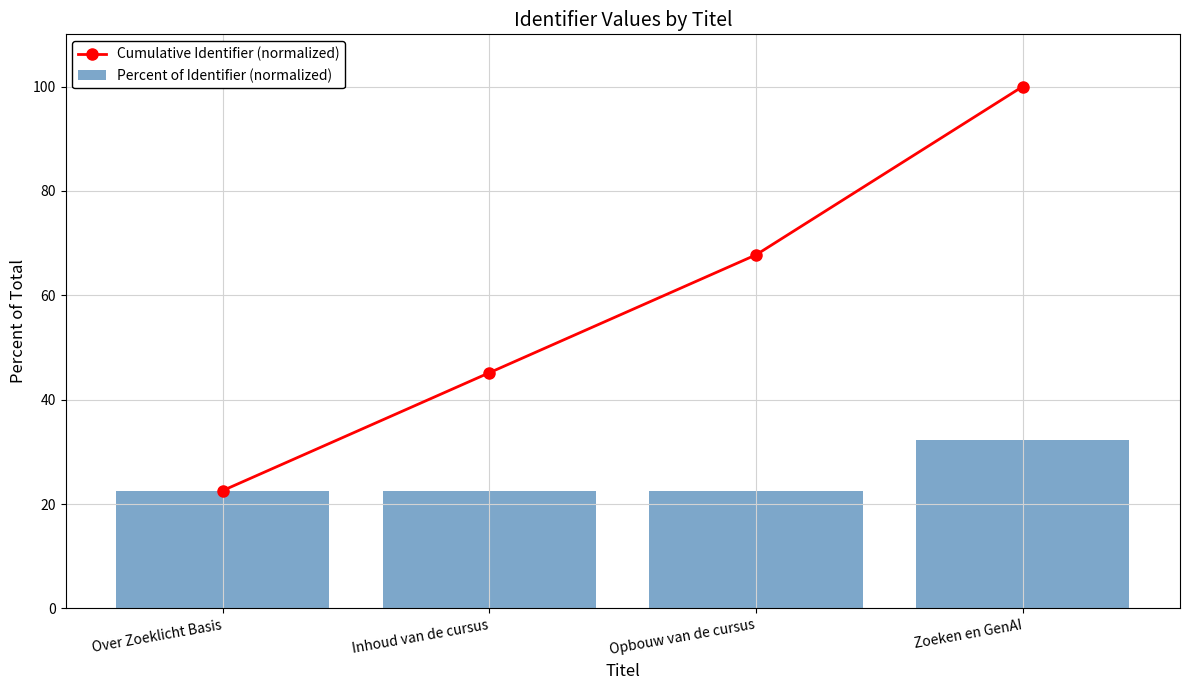

At which label does Cumulative Identifier (normalized) reach its peak?

Zoeken en GenAI